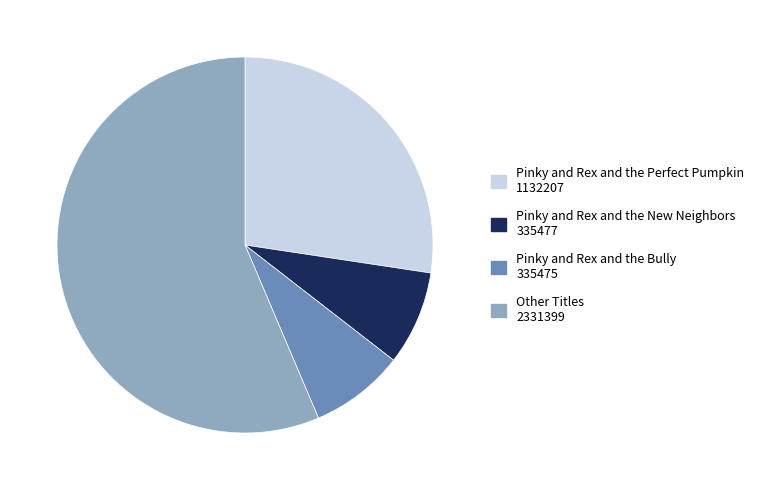

Does any single category account for the majority?

Yes